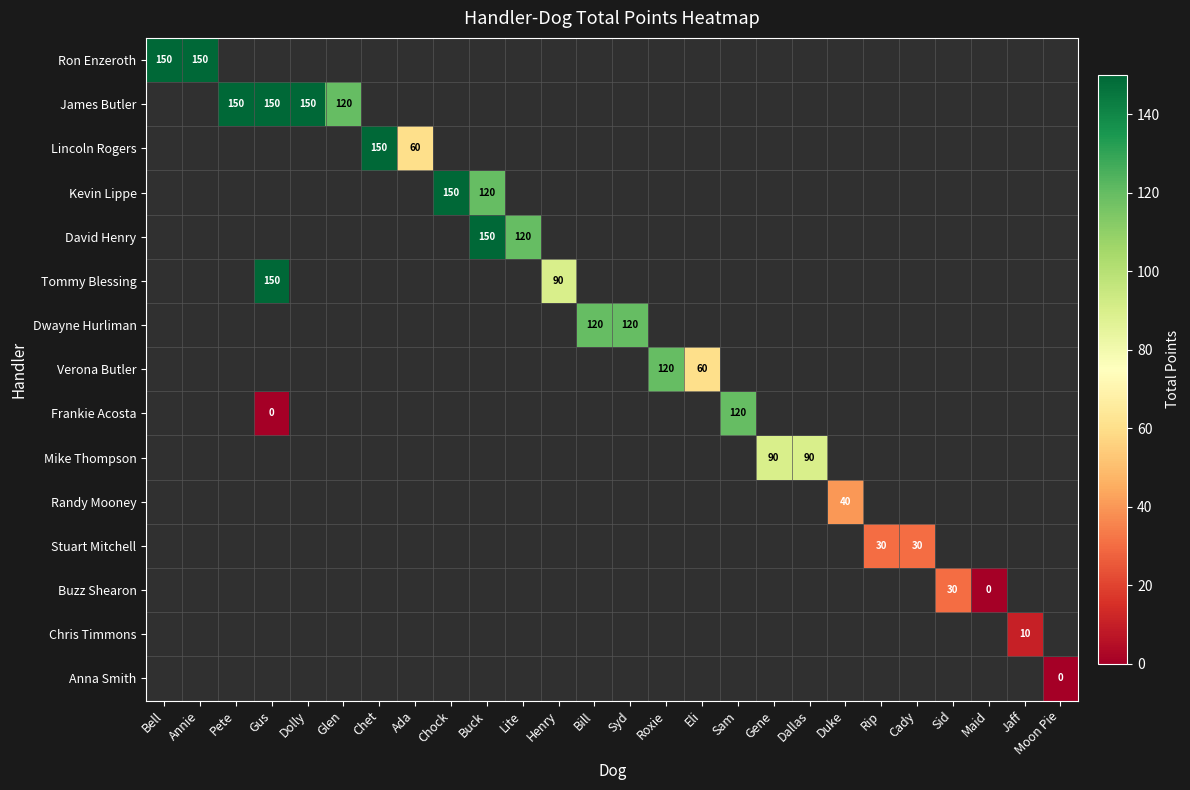

Is it true that Verona Butler equals 23 at Eli?

False